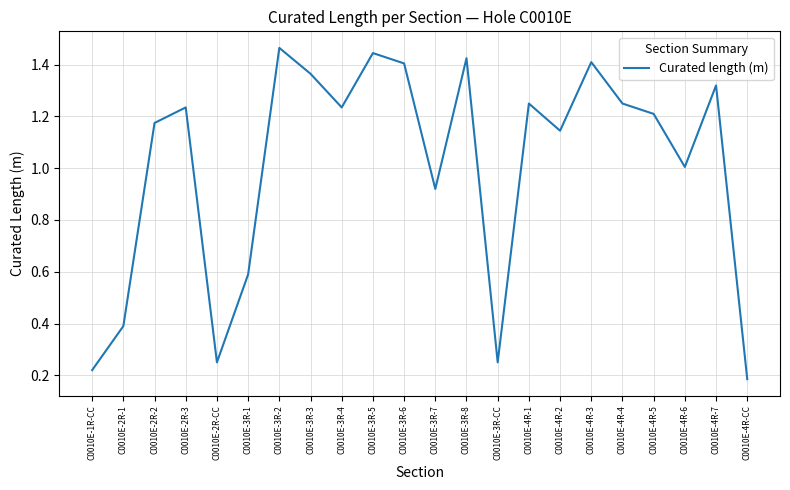

At which label is the value closest to 0?

C0010E-4R-CC